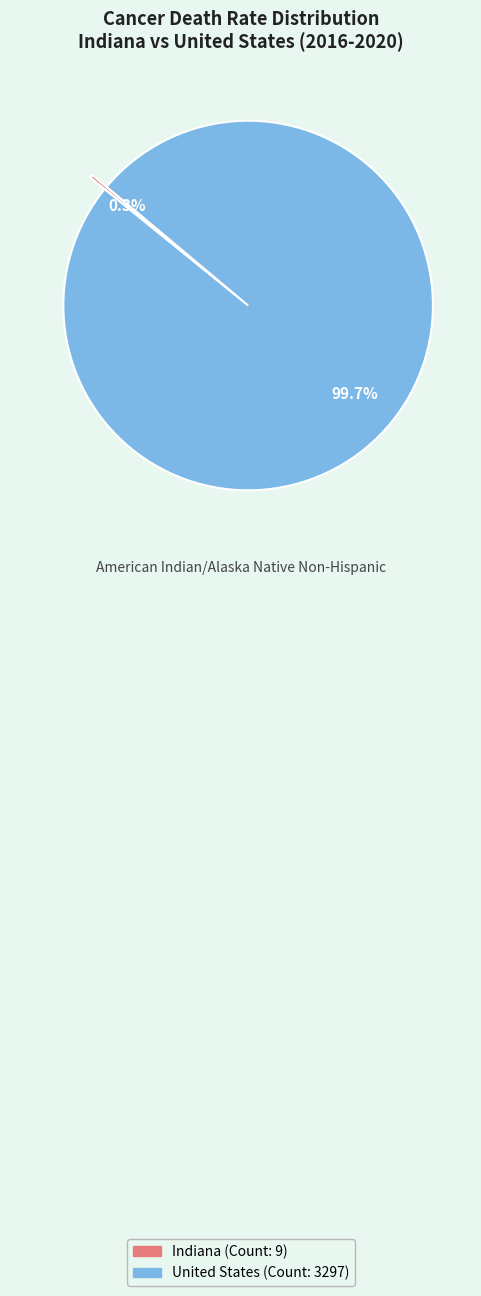

What is the largest slice in the pie chart?

United States